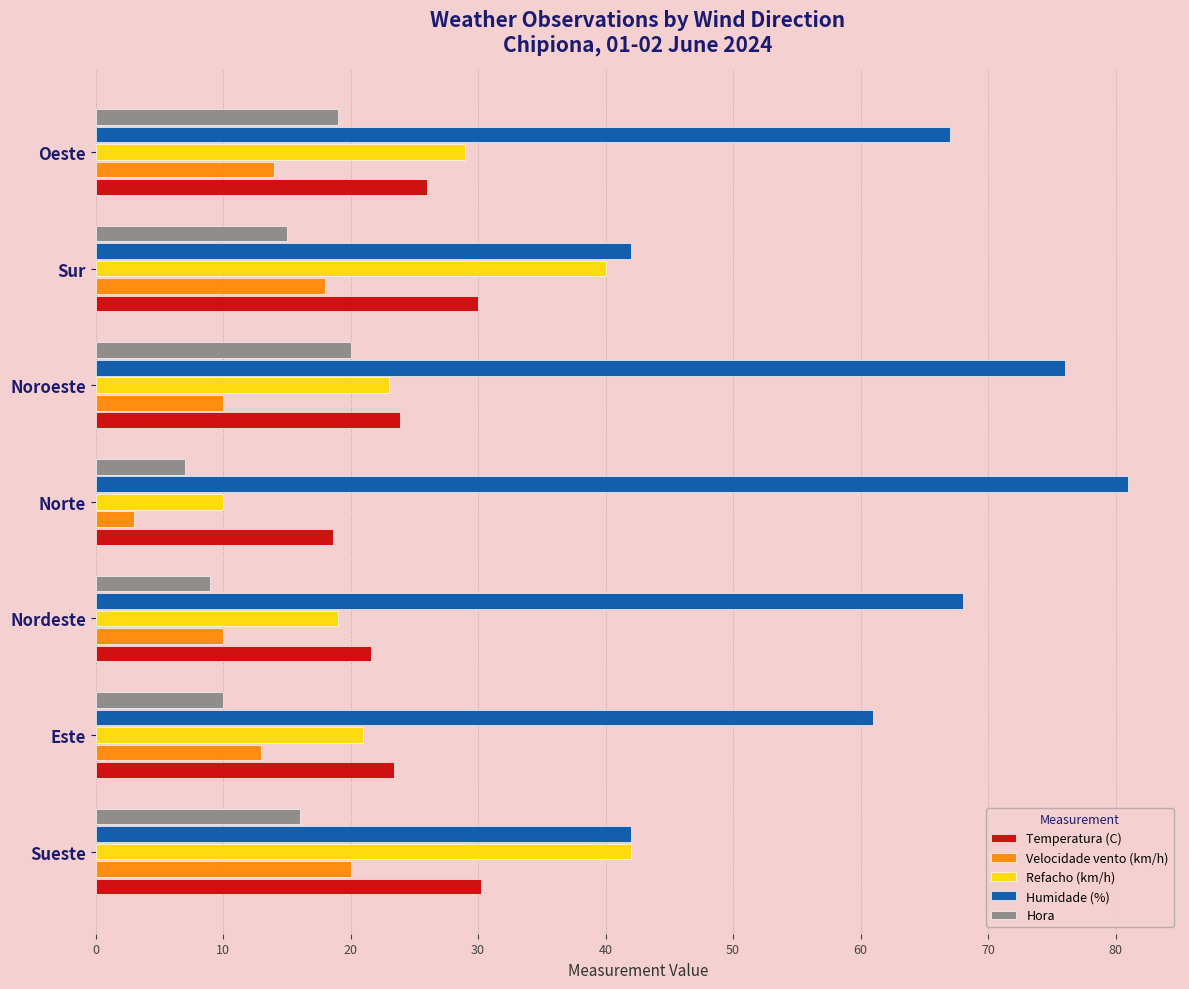

Is it true that Hora equals 7.0 at Norte?

True